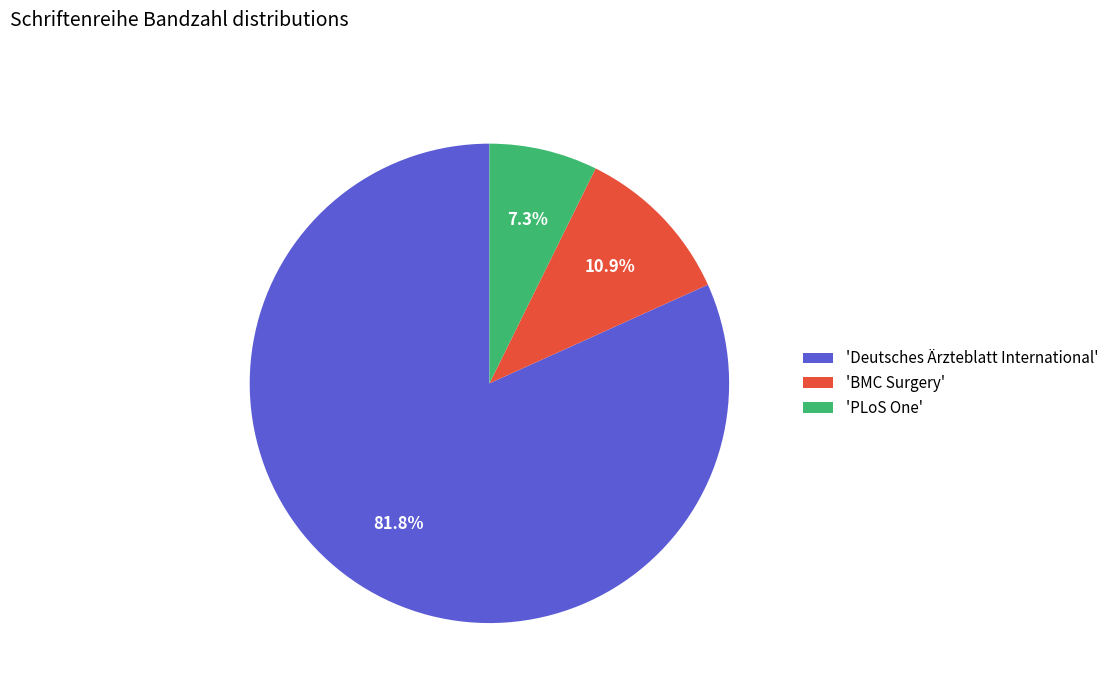

Rank the categories by value from lowest to highest.

'PLoS One', 'BMC Surgery', 'Deutsches Ärzteblatt International'